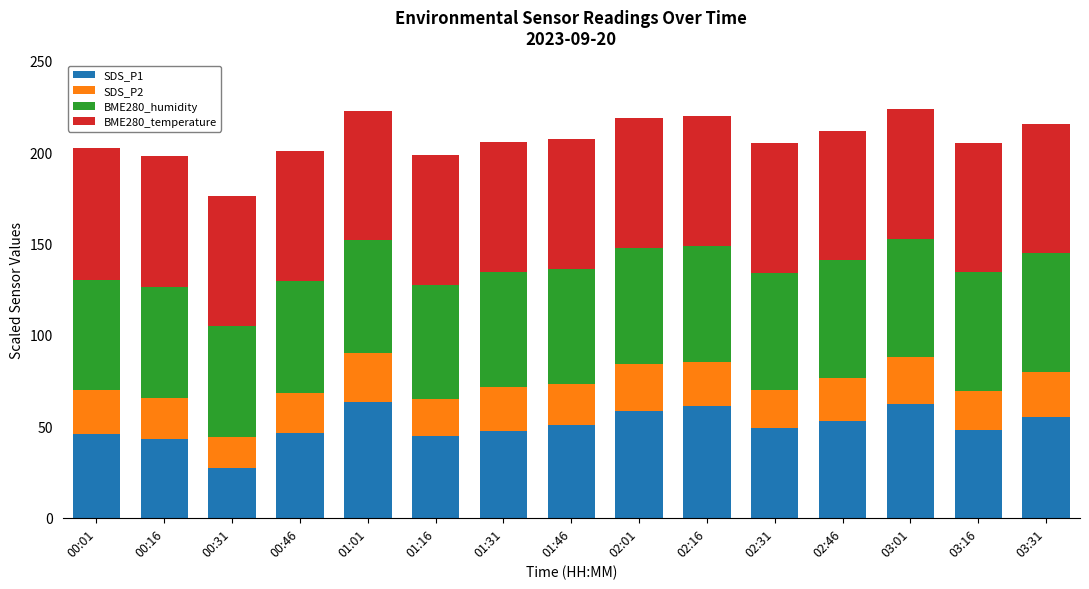

What is the sum of all SDS_P1 values?

754.9